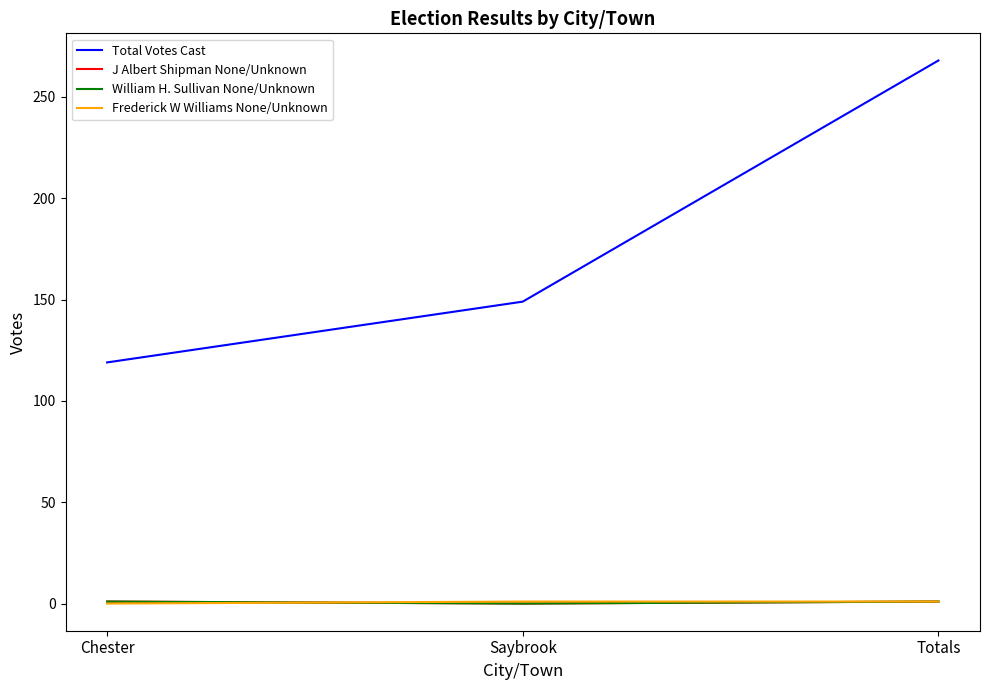

Which series has the widest spread of values?

Total Votes Cast